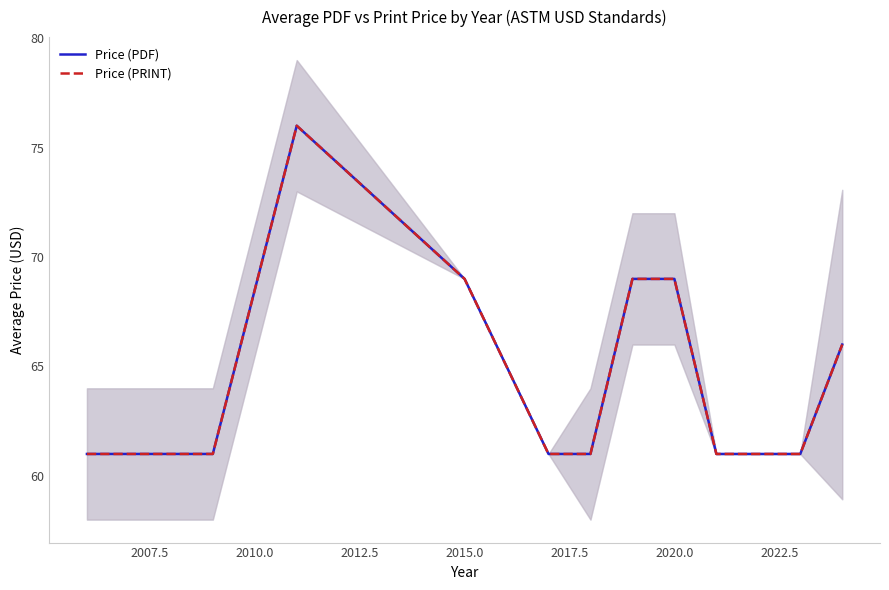

Reading left to right, list all the values displayed in this chart.

Price (PDF): 61	61	76	69	61	61	69	69	61	61	66
Price (PRINT): 61	61	76	69	61	61	69	69	61	61	66